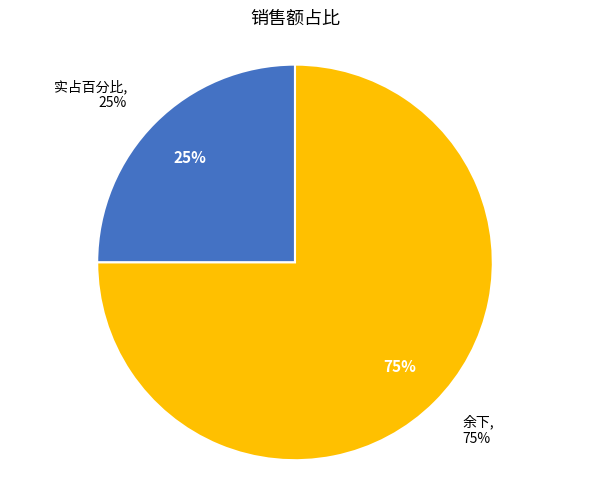

Do 余下 and 实占百分比 together represent more than half of the pie?

Yes